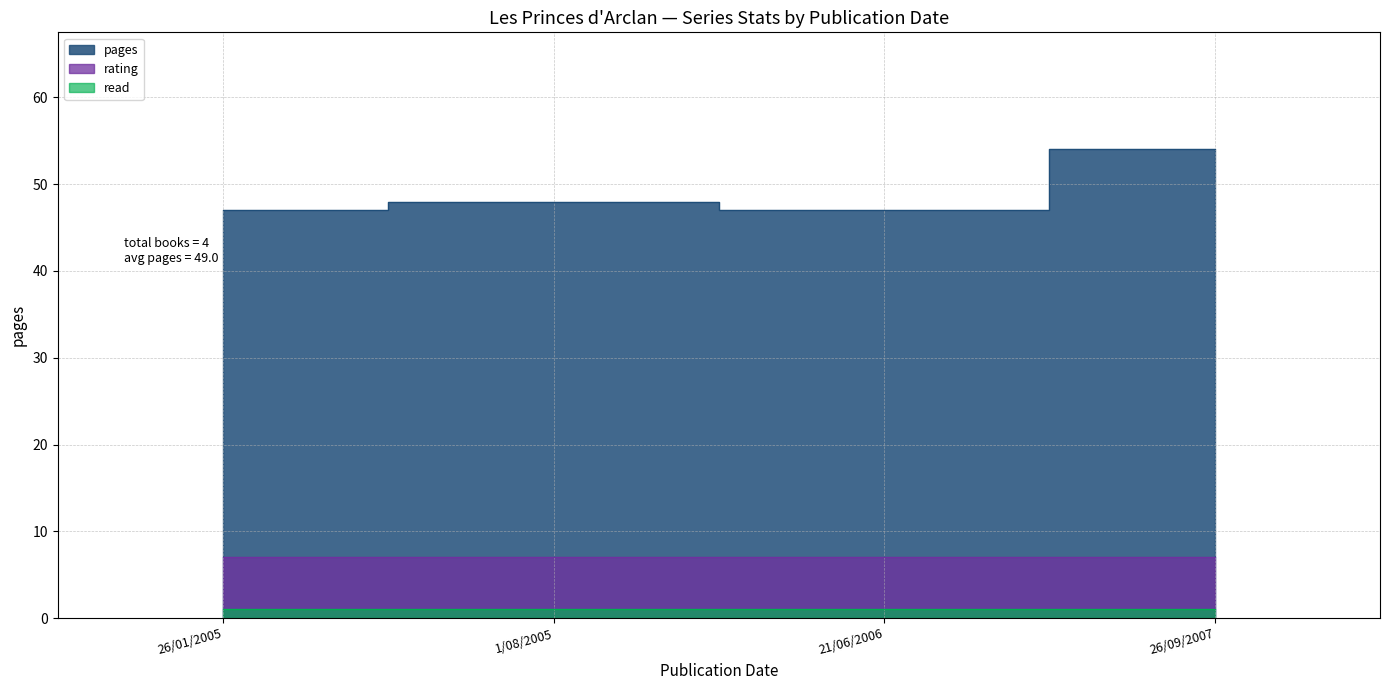

Read the read value at 1/08/2005.

1